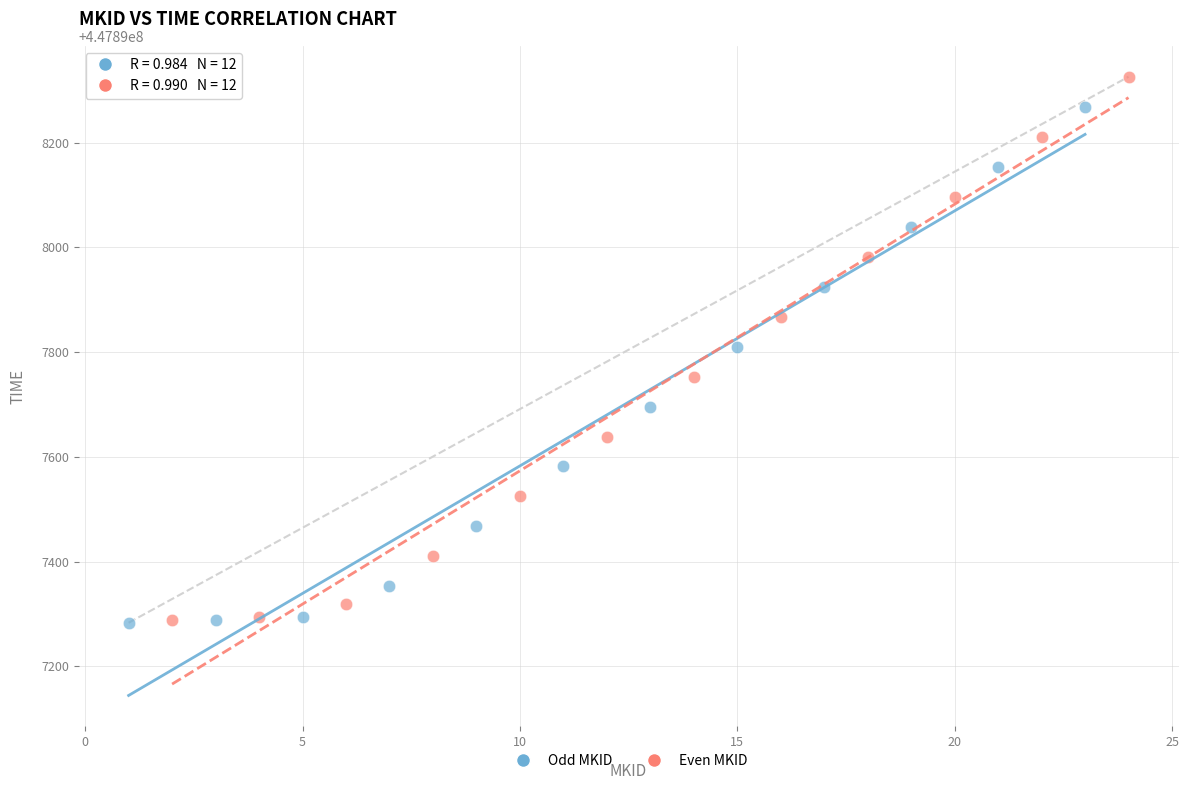

Which series contains the highest Y value?

Even MKID